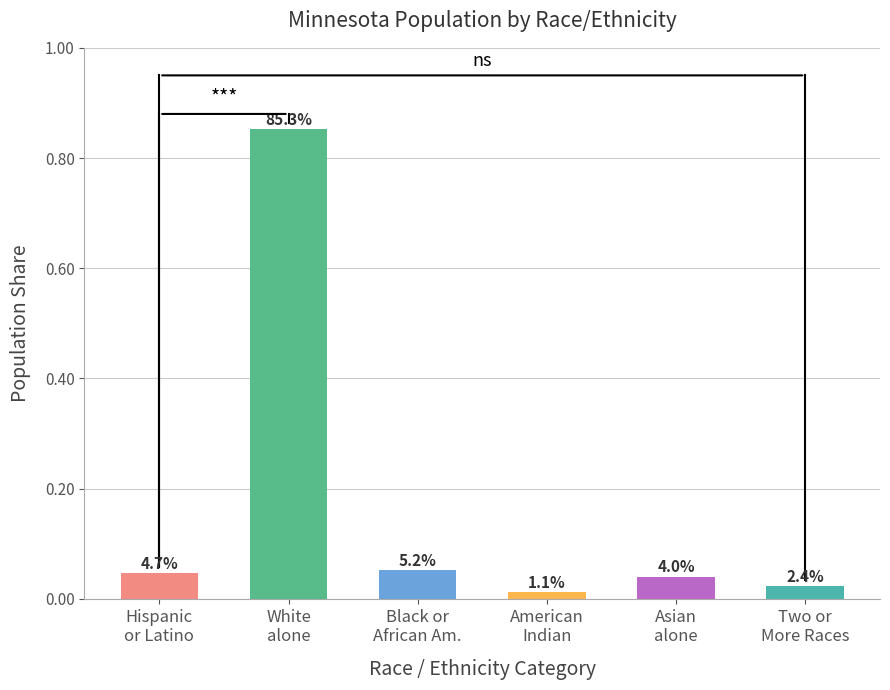

Is it true that the value at Black or
African Am. is 0.1?

True